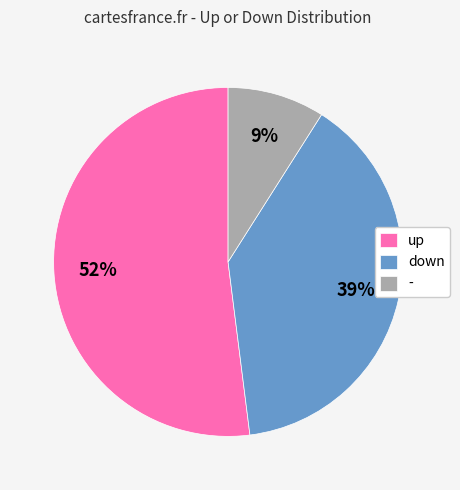

Which slice is the largest?

up